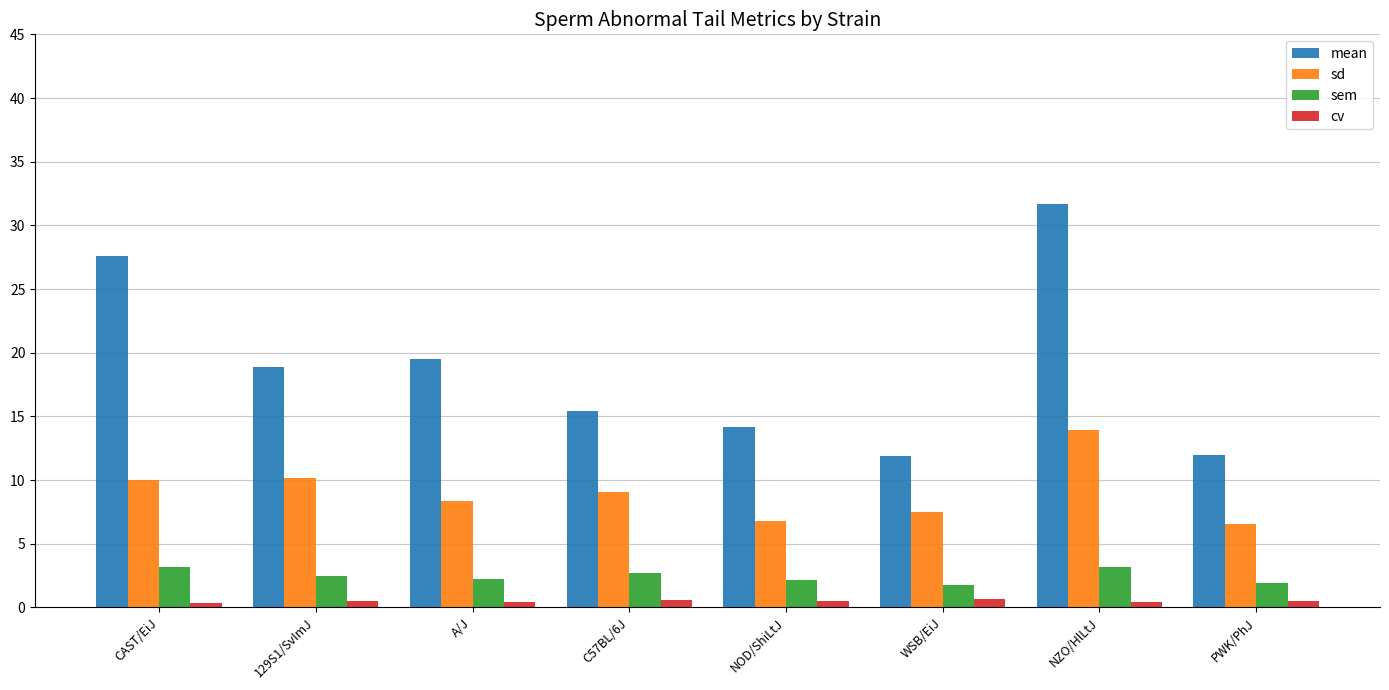

What is the label of the 5th bar from the right?

C57BL/6J